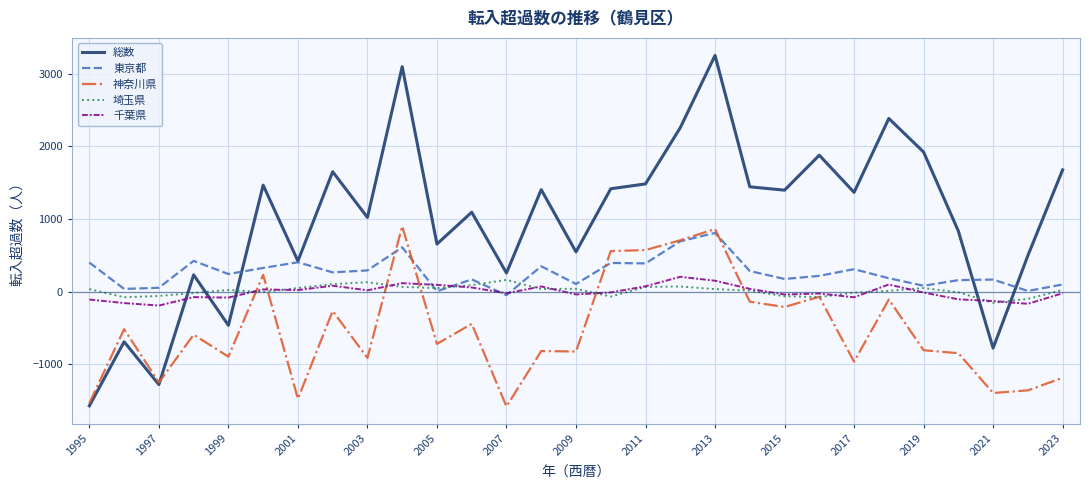

Which series has the largest total across all categories?

総数